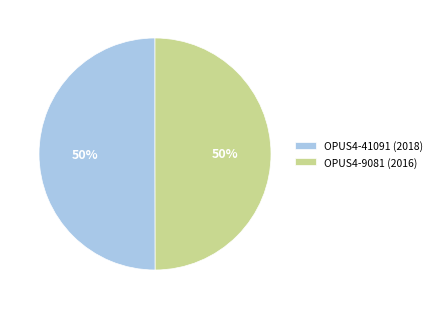

True or false: OPUS4-41091 (2018) accounts for 45% of the total.

False